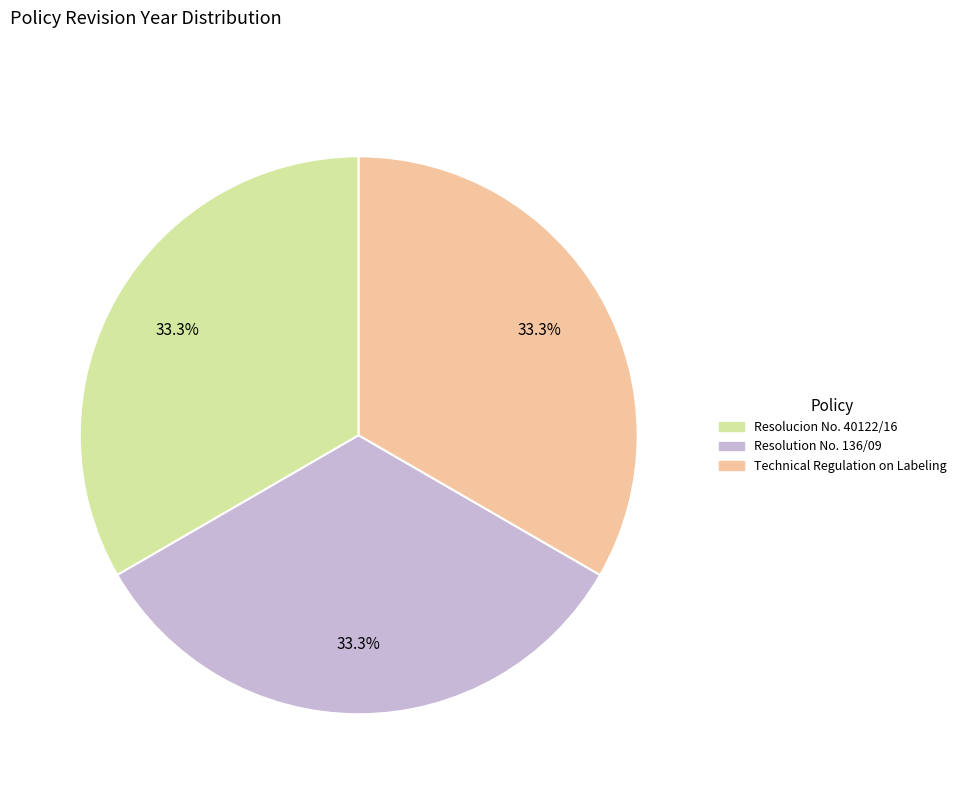

What percentage is the Technical Regulation on Labeling slice, to the nearest percent?

33%